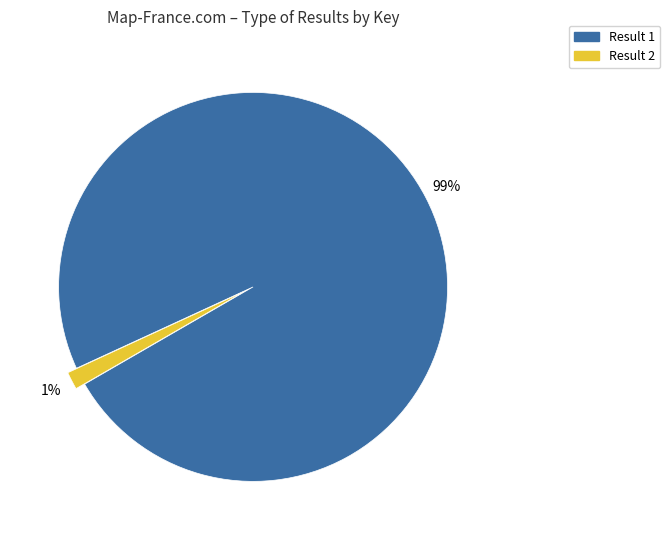

Does any single category account for the majority?

Yes